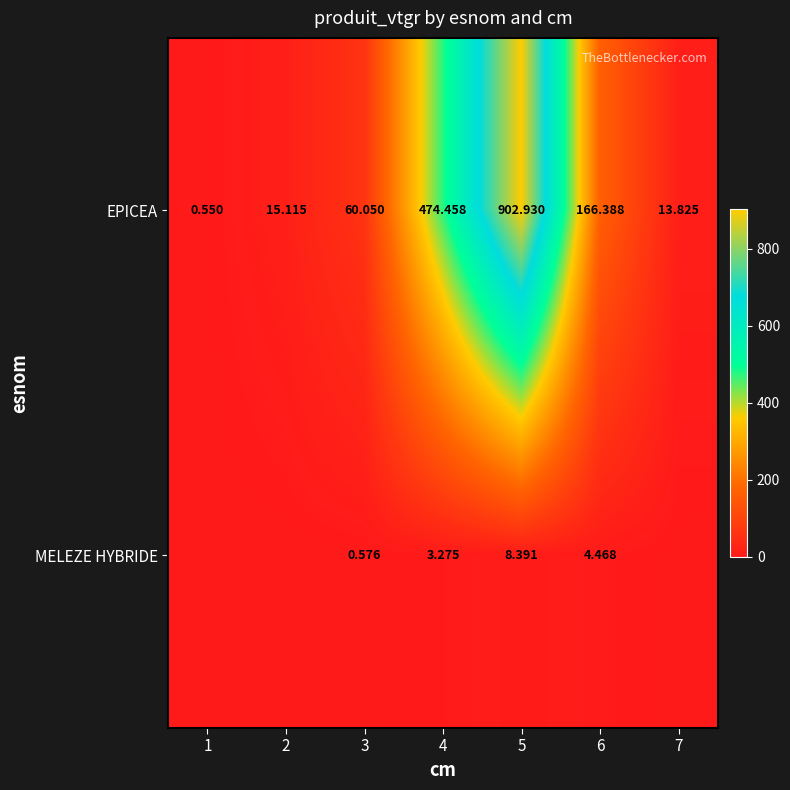

True or false: EPICEA has a value of 13.8 at 7.

True